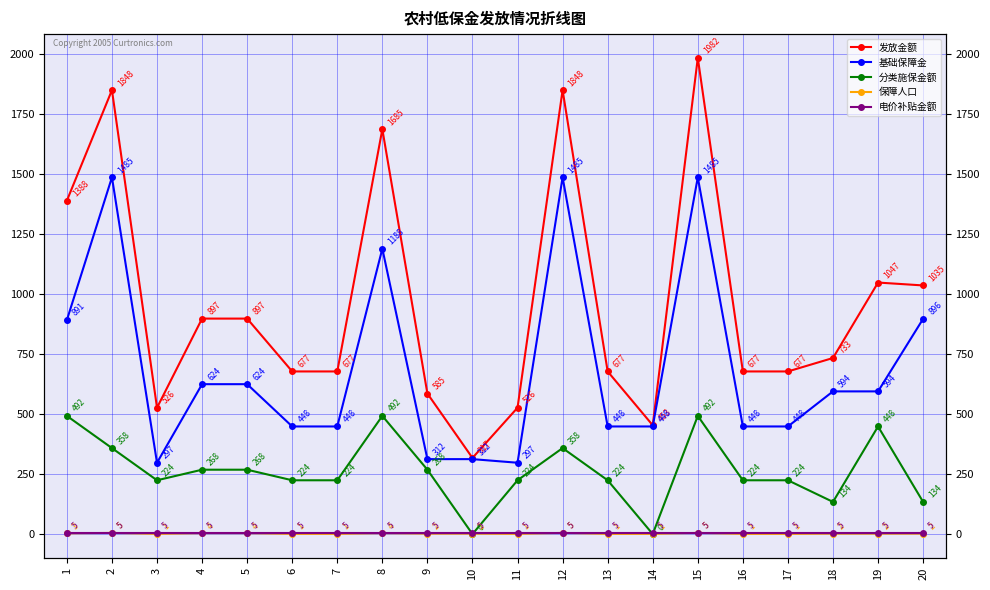

At 3, list the series in order from largest to smallest.

发放金额, 基础保障金, 分类施保金额, 电价补贴金额, 保障人口